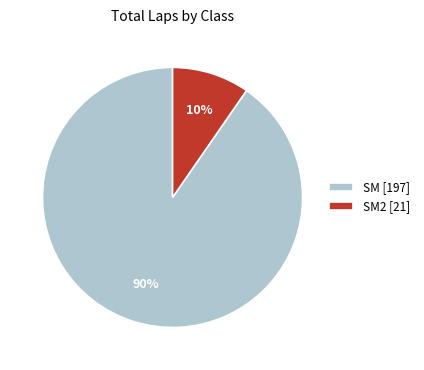

How many segments does this pie chart have?

2